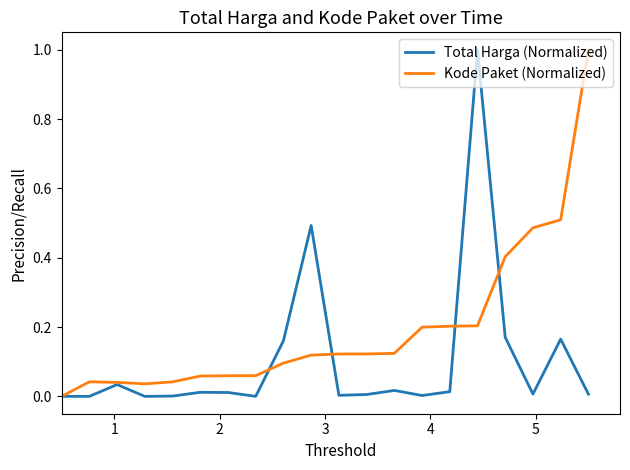

Which series has the largest total across all categories?

Kode Paket (Normalized)